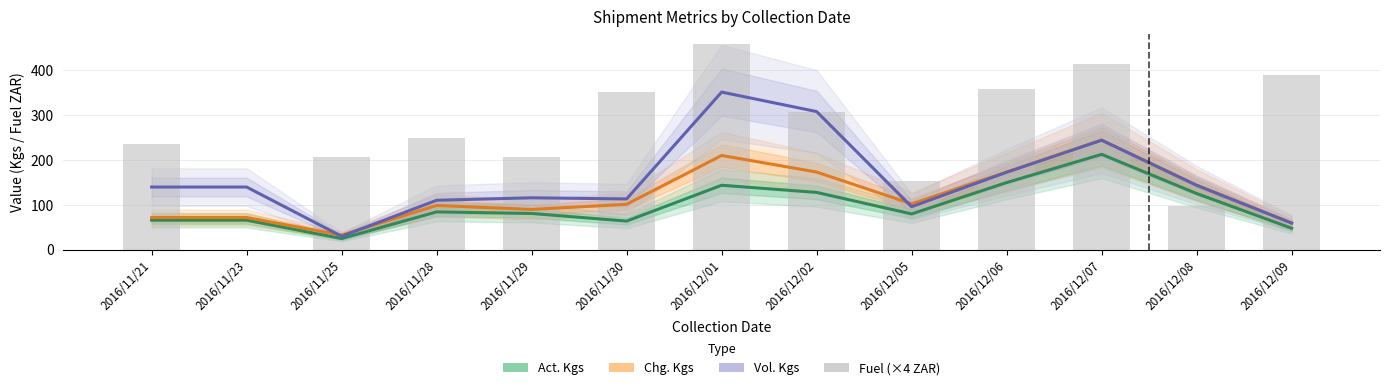

What is the sum of all Vol. Kgs values?

2021.0